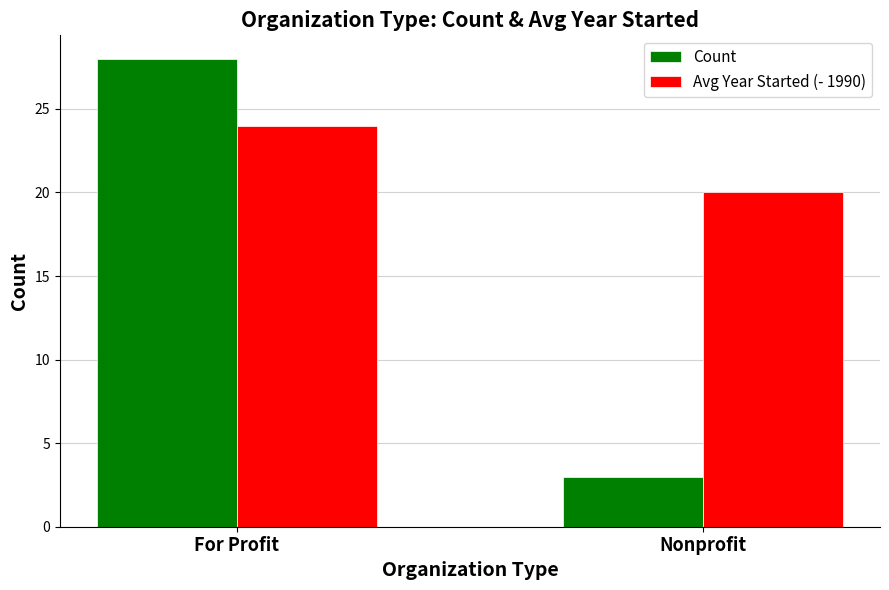

Does the chart contain stacked bars?

No